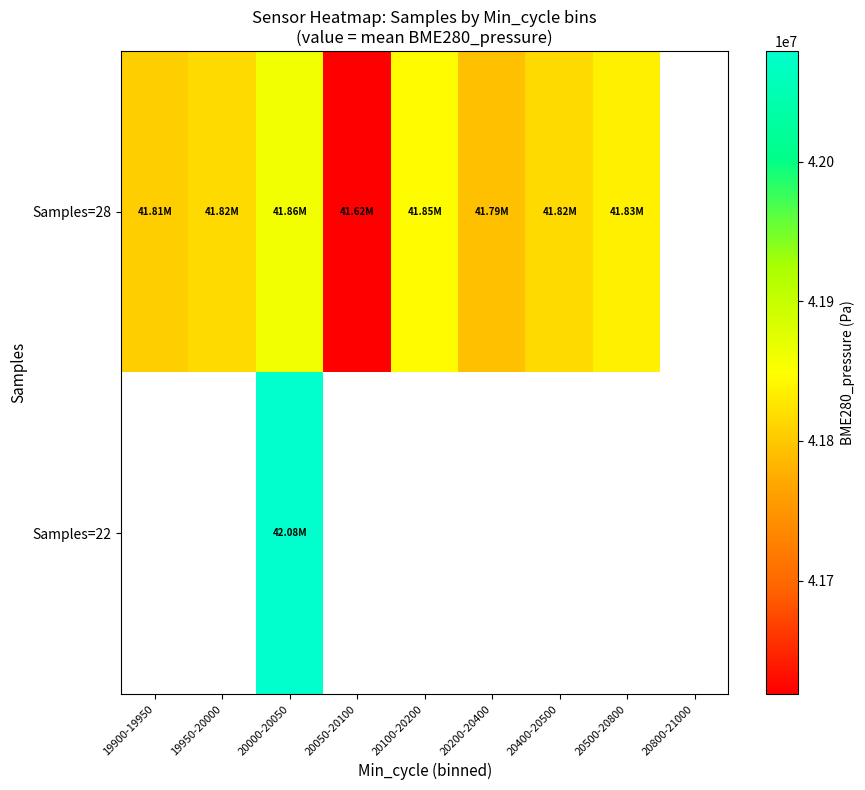

At how many categories does at least one series exceed 41791415?

7